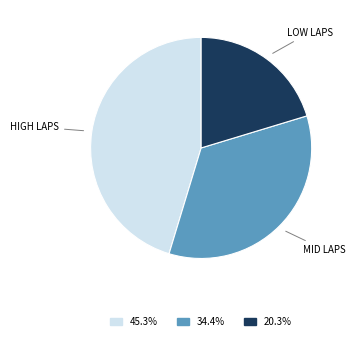

Is there a majority slice in this chart?

No